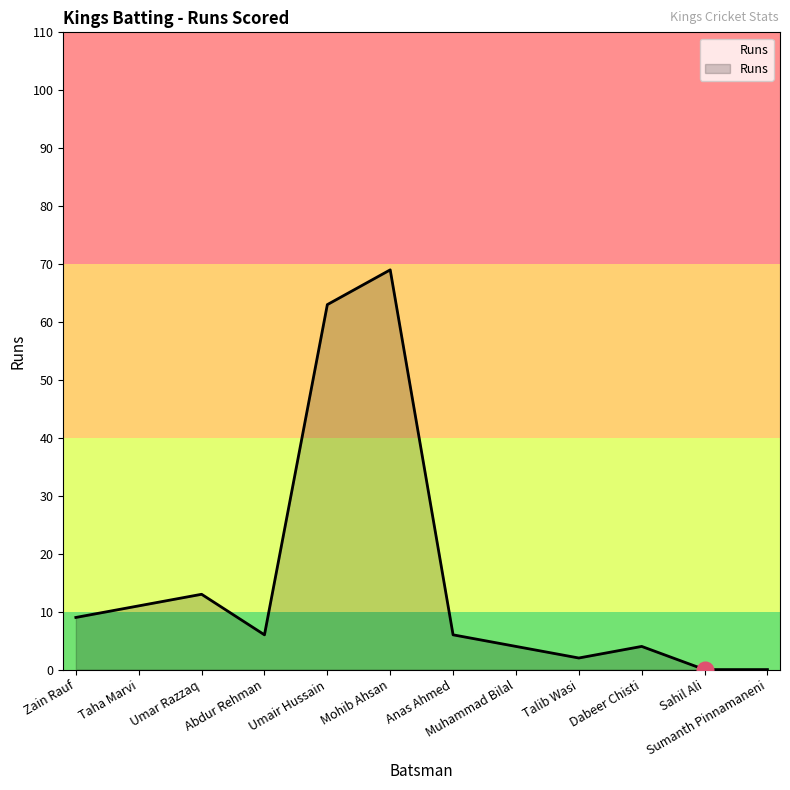

What is the difference between the maximum and minimum values?

69